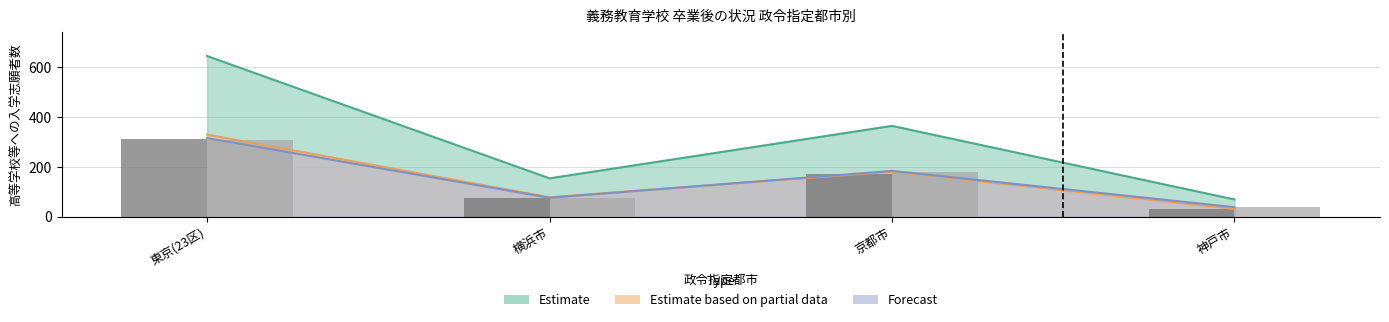

Where does the Male HS (全日制) series first go above 173?

東京(23区)